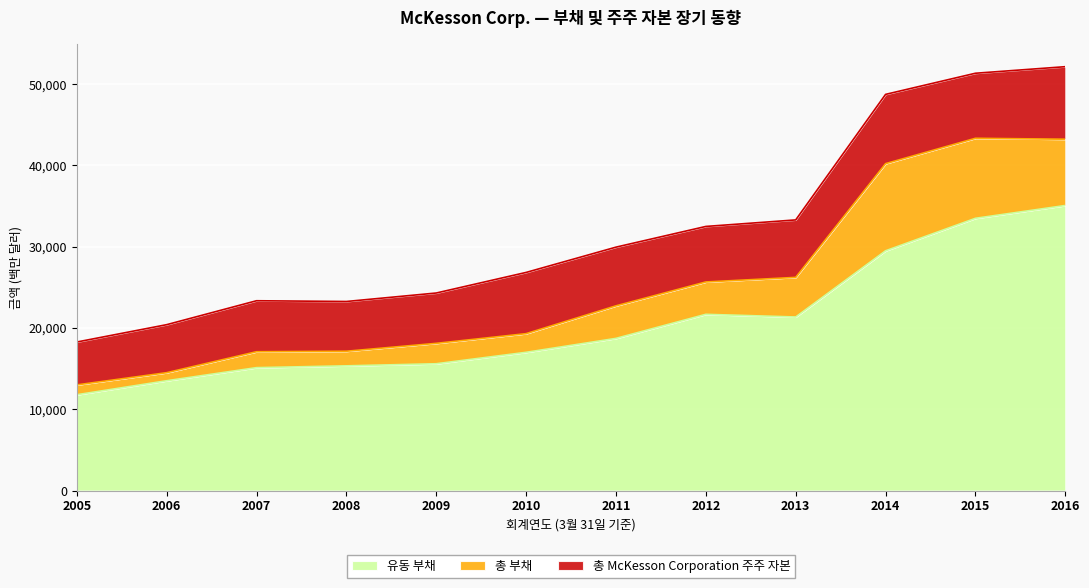

How many series are shown in this chart?

3